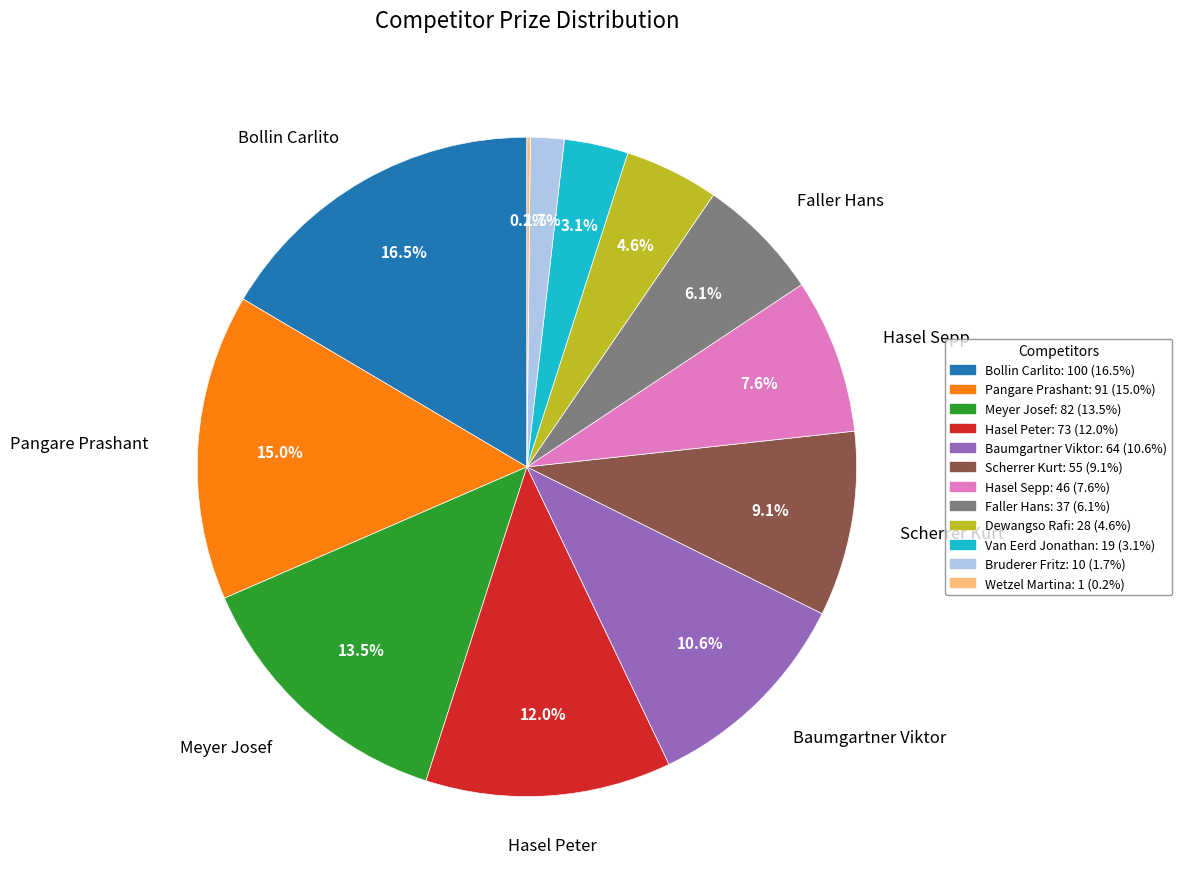

The Hasel Sepp slice represents 8% of the pie. True or false?

True